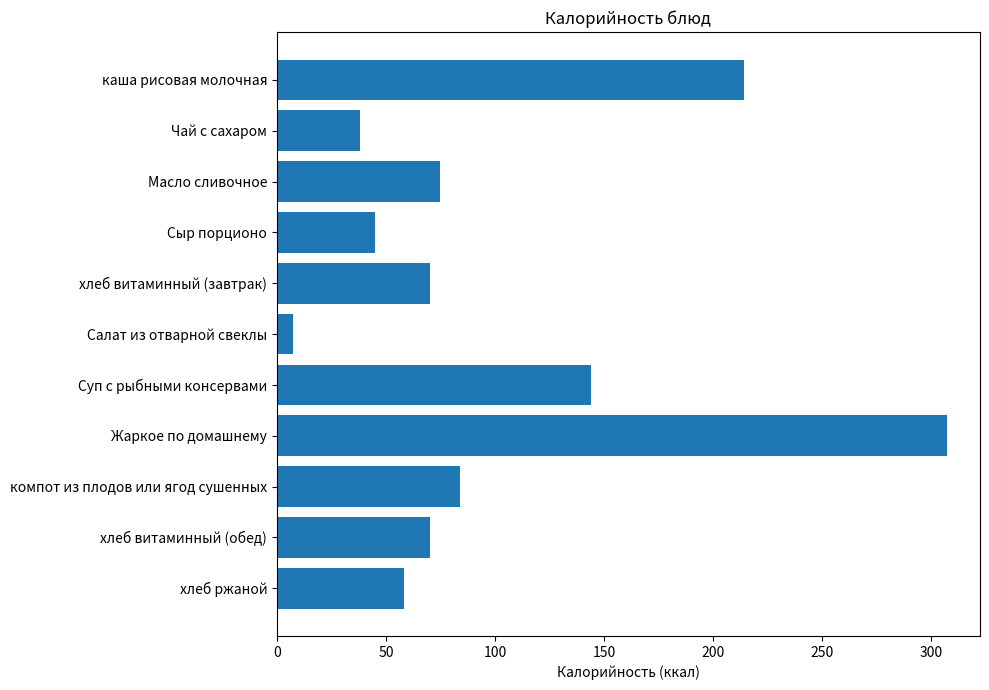

What is the smallest value displayed?

7.3